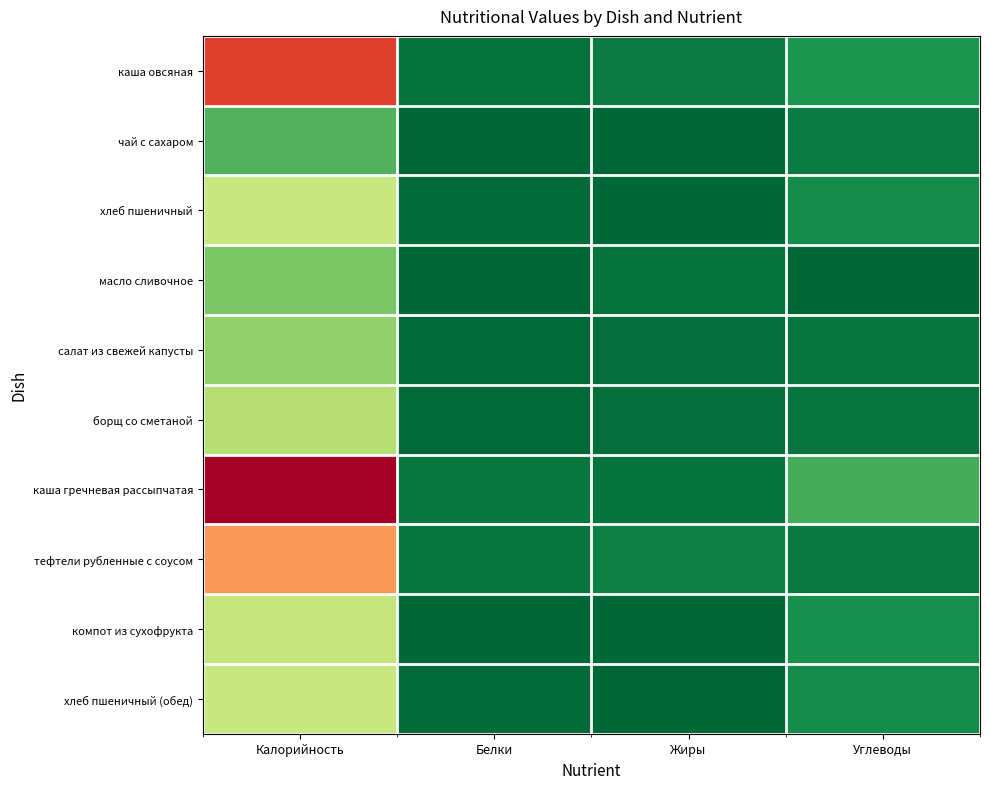

What is the difference between the highest and lowest values at Углеводы?

0.2